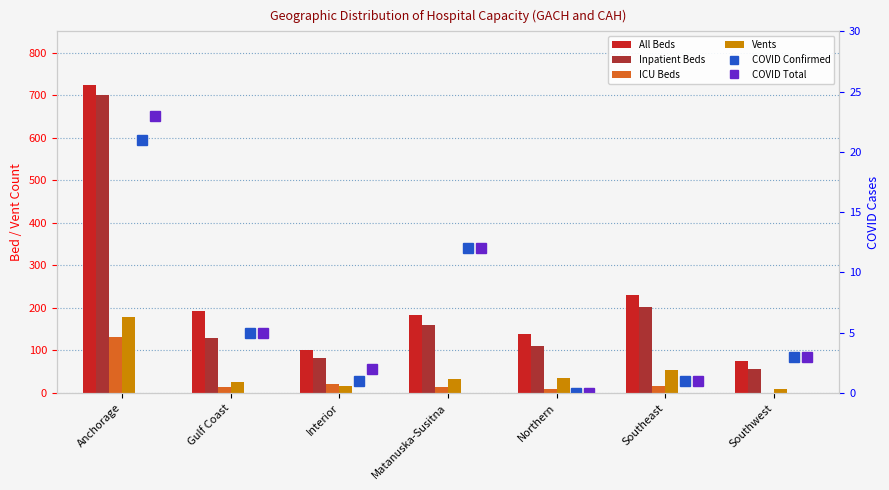

What is the lowest value of the Inpatient Beds series?

57